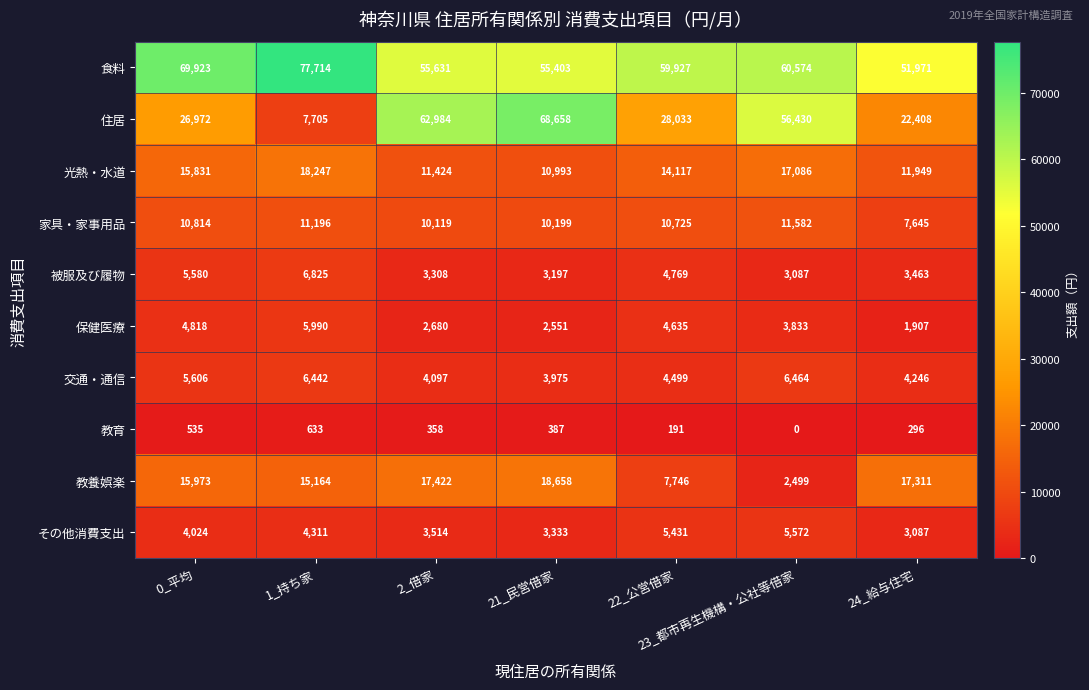

Where is 光熱・水道 nearest to the value 14620?

22_公営借家